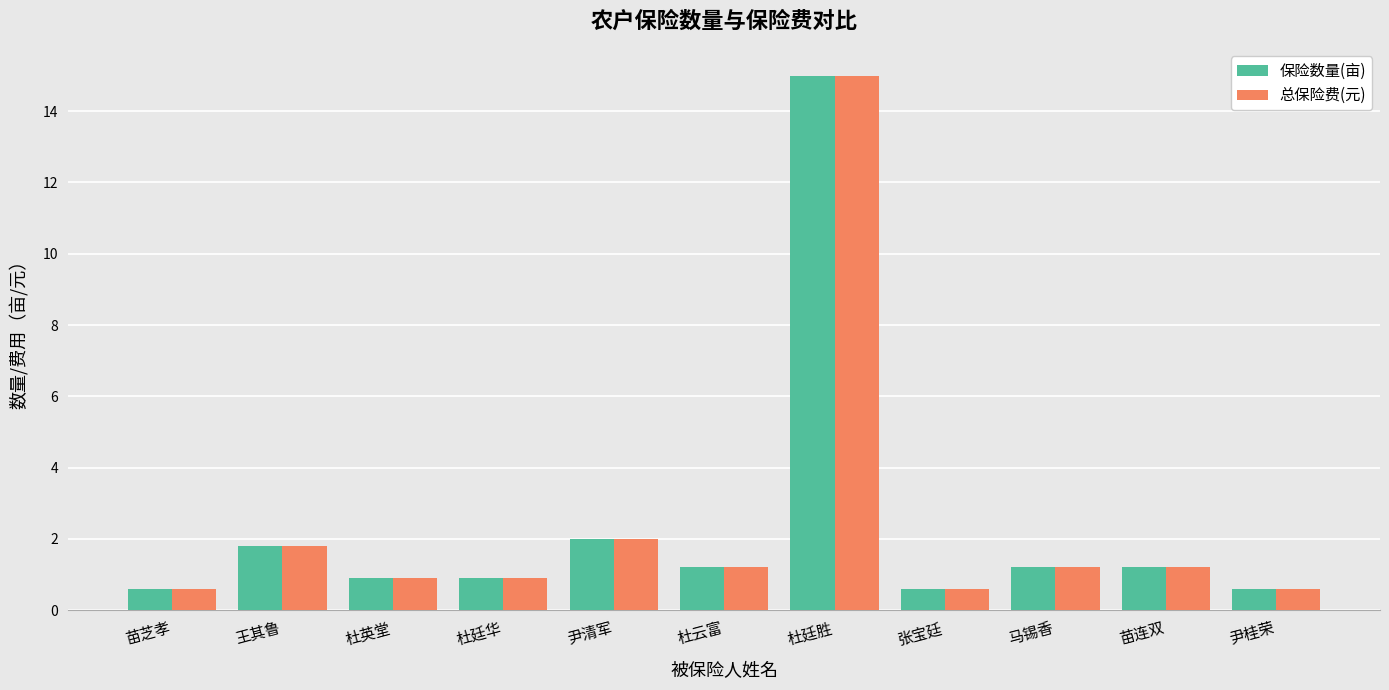

What value does the 总保险费(元) series have at 苗连双?

1.2